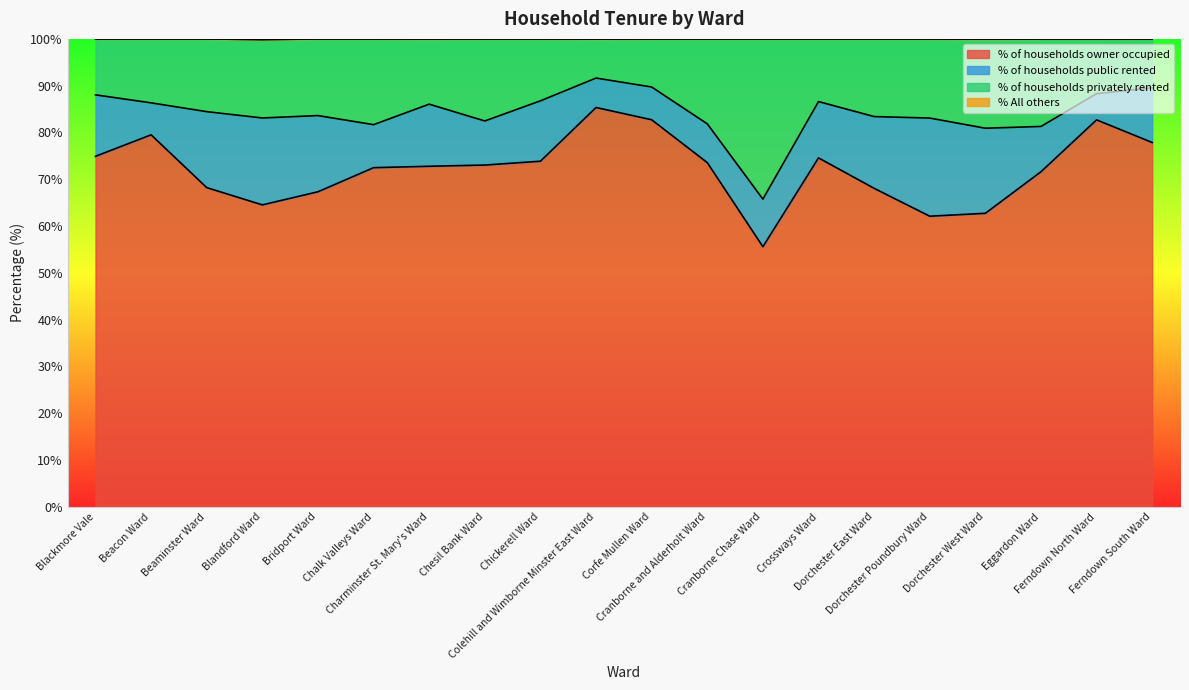

What is the difference between the maximum and minimum values in the % of households privately rented series?

25.9